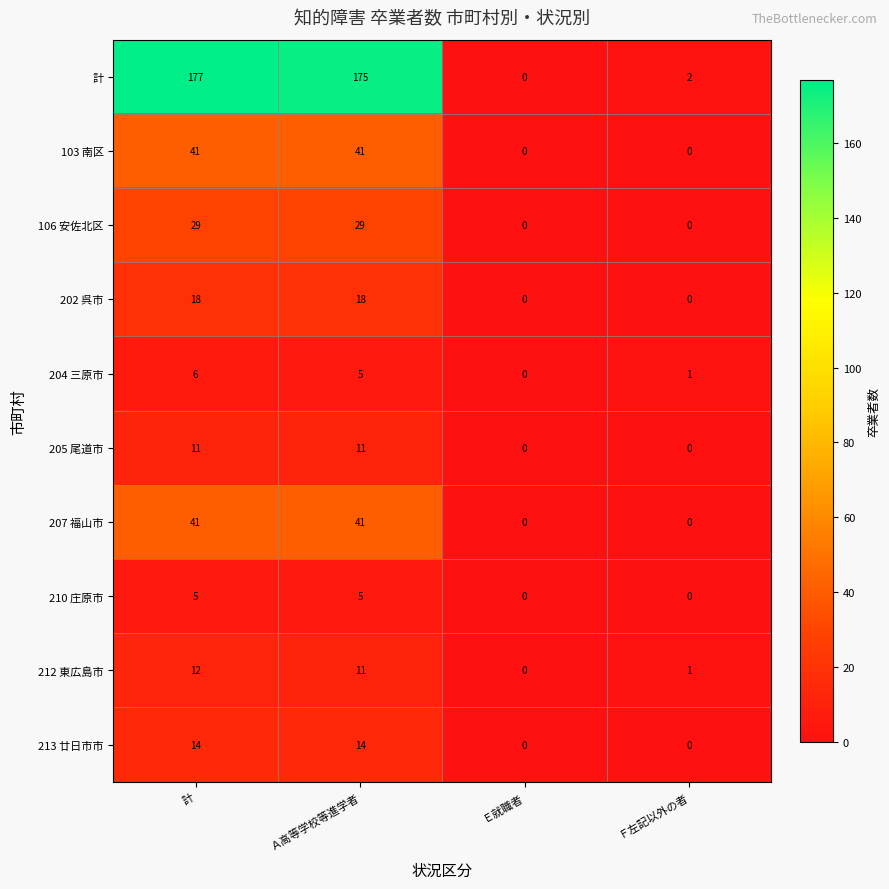

What is the greatest value displayed?

177